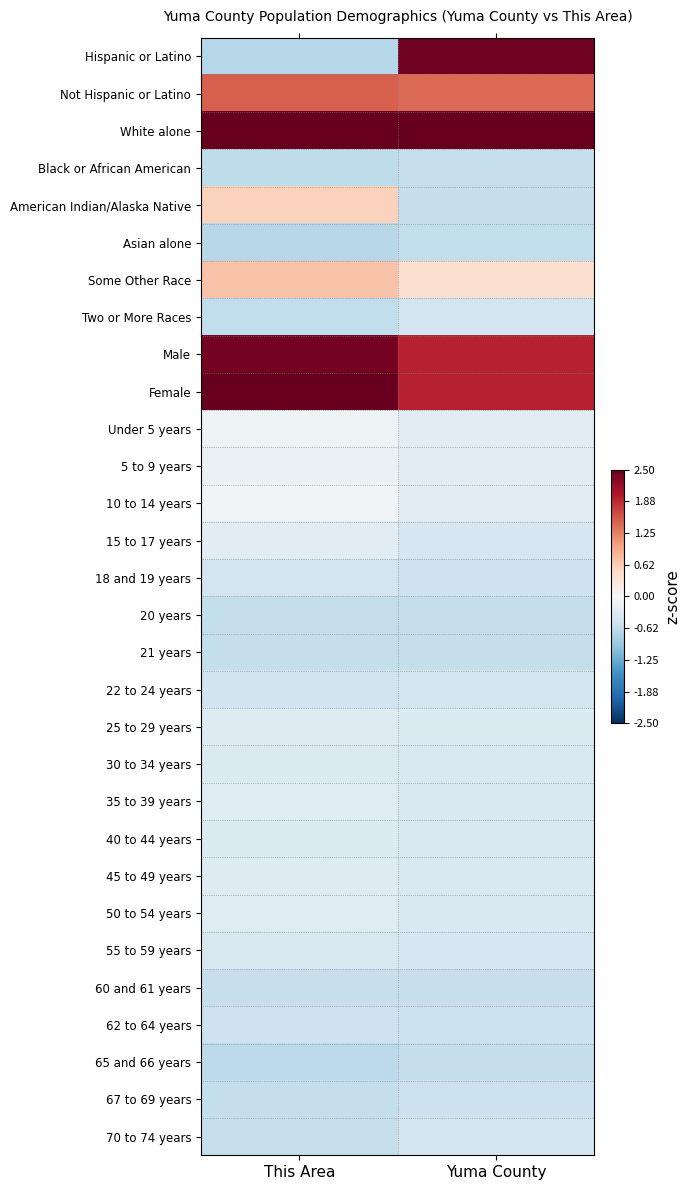

Reading left to right, transcribe all the data shown in this chart.

Hispanic or Latino: This Area=-0.7	Yuma County=2.4
Not Hispanic or Latino: This Area=1.5	Yuma County=1.4
White alone: This Area=2.9	Yuma County=3.0
Black or African American: This Area=-0.6	Yuma County=-0.6
American Indian/Alaska Native: This Area=0.6	Yuma County=-0.6
Asian alone: This Area=-0.7	Yuma County=-0.6
Some Other Race: This Area=0.7	Yuma County=0.4
Two or More Races: This Area=-0.6	Yuma County=-0.5
Male: This Area=2.4	Yuma County=1.9
Female: This Area=2.7	Yuma County=1.9
Under 5 years: This Area=-0.1	Yuma County=-0.3
5 to 9 years: This Area=-0.2	Yuma County=-0.3
10 to 14 years: This Area=-0.1	Yuma County=-0.3
15 to 17 years: This Area=-0.3	Yuma County=-0.4
18 and 19 years: This Area=-0.5	Yuma County=-0.5
20 years: This Area=-0.6	Yuma County=-0.6
21 years: This Area=-0.6	Yuma County=-0.6
22 to 24 years: This Area=-0.5	Yuma County=-0.5
25 to 29 years: This Area=-0.3	Yuma County=-0.3
30 to 34 years: This Area=-0.4	Yuma County=-0.4
35 to 39 years: This Area=-0.3	Yuma County=-0.4
40 to 44 years: This Area=-0.4	Yuma County=-0.4
45 to 49 years: This Area=-0.3	Yuma County=-0.4
50 to 54 years: This Area=-0.3	Yuma County=-0.4
55 to 59 years: This Area=-0.4	Yuma County=-0.4
60 and 61 years: This Area=-0.6	Yuma County=-0.6
62 to 64 years: This Area=-0.5	Yuma County=-0.5
65 and 66 years: This Area=-0.6	Yuma County=-0.6
67 to 69 years: This Area=-0.6	Yuma County=-0.5
70 to 74 years: This Area=-0.6	Yuma County=-0.5